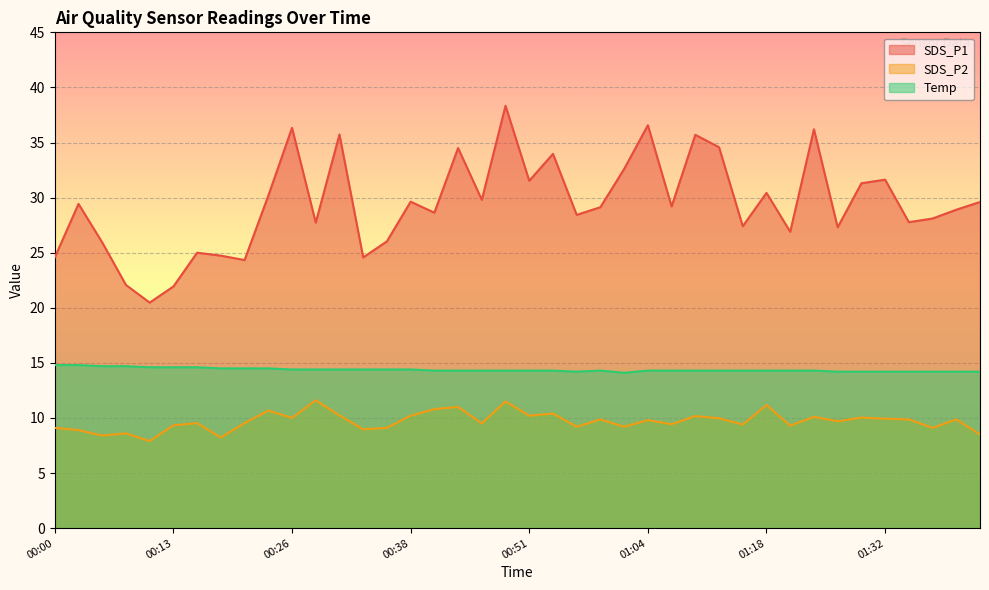

True or false: Temp has more than 0 points higher than both neighbors.

True